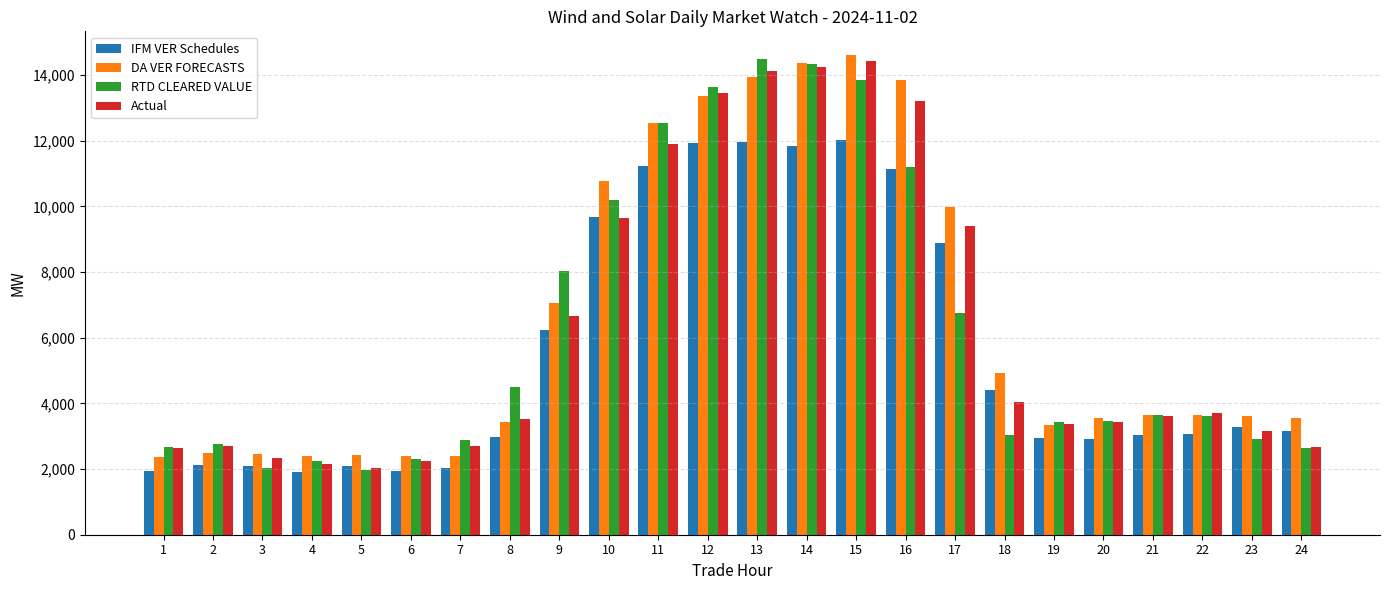

What are all the series names shown in the legend?

IFM VER Schedules, DA VER FORECASTS, RTD CLEARED VALUE, Actual